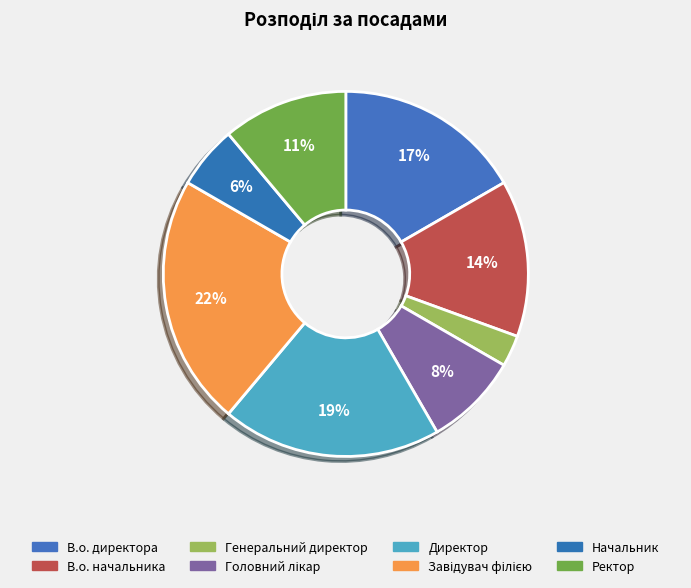

Rank the categories by value from lowest to highest.

Генеральний директор, Начальник, Головний лікар, Ректор, В.о. начальника, В.о. директора, Директор, Завідувач філією